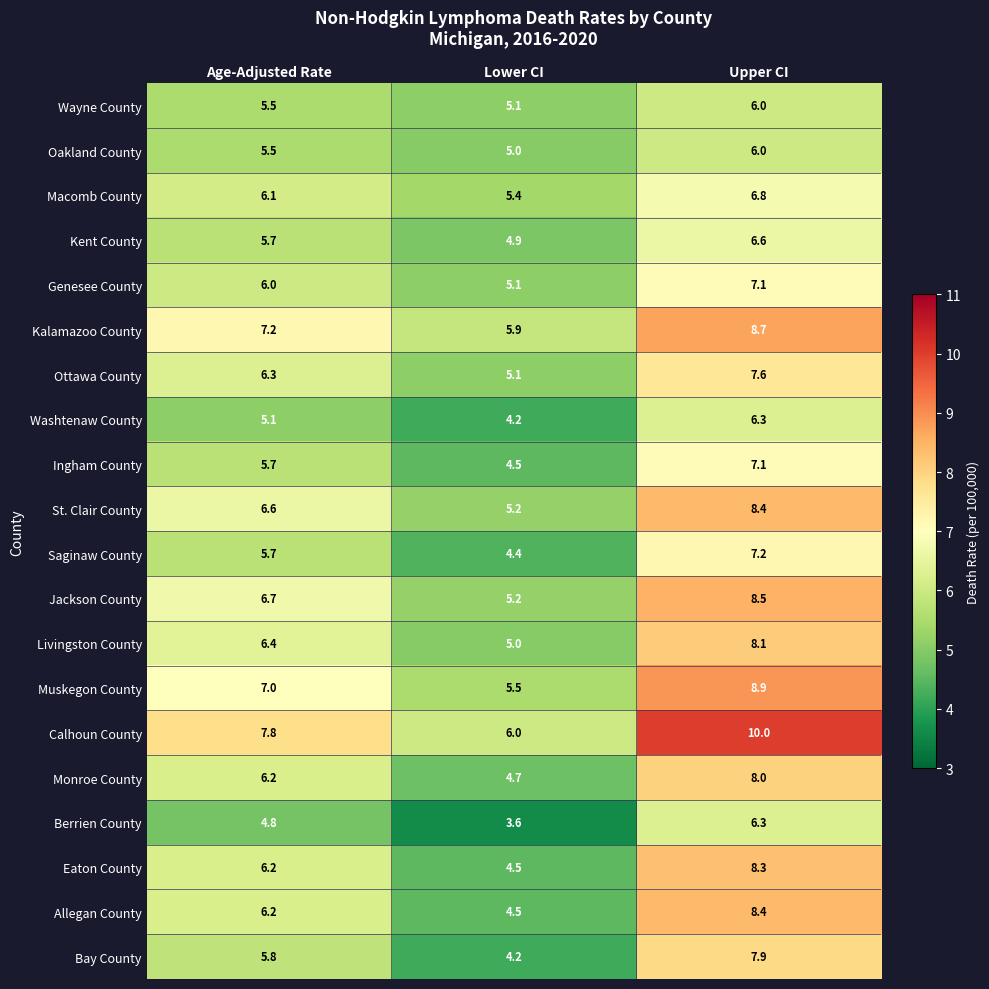

What value does the Jackson County series have at Lower CI?

5.2